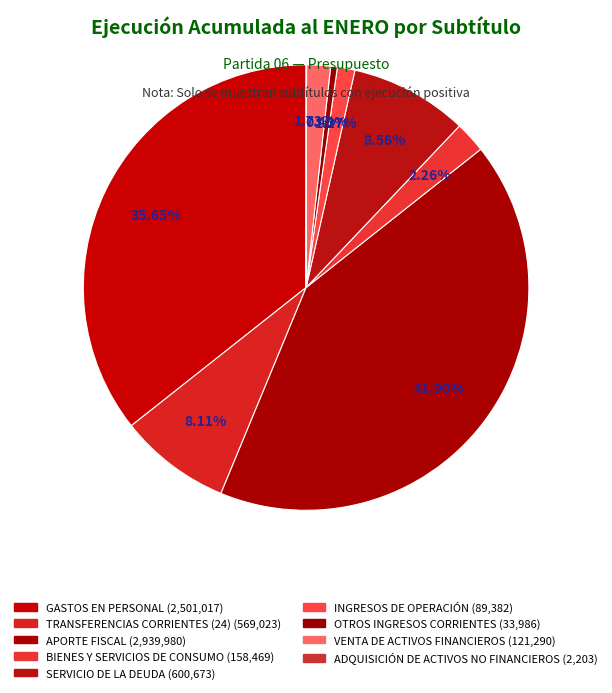

Is it true that TRANSFERENCIAS CORRIENTES (24) is 8% of the pie?

True